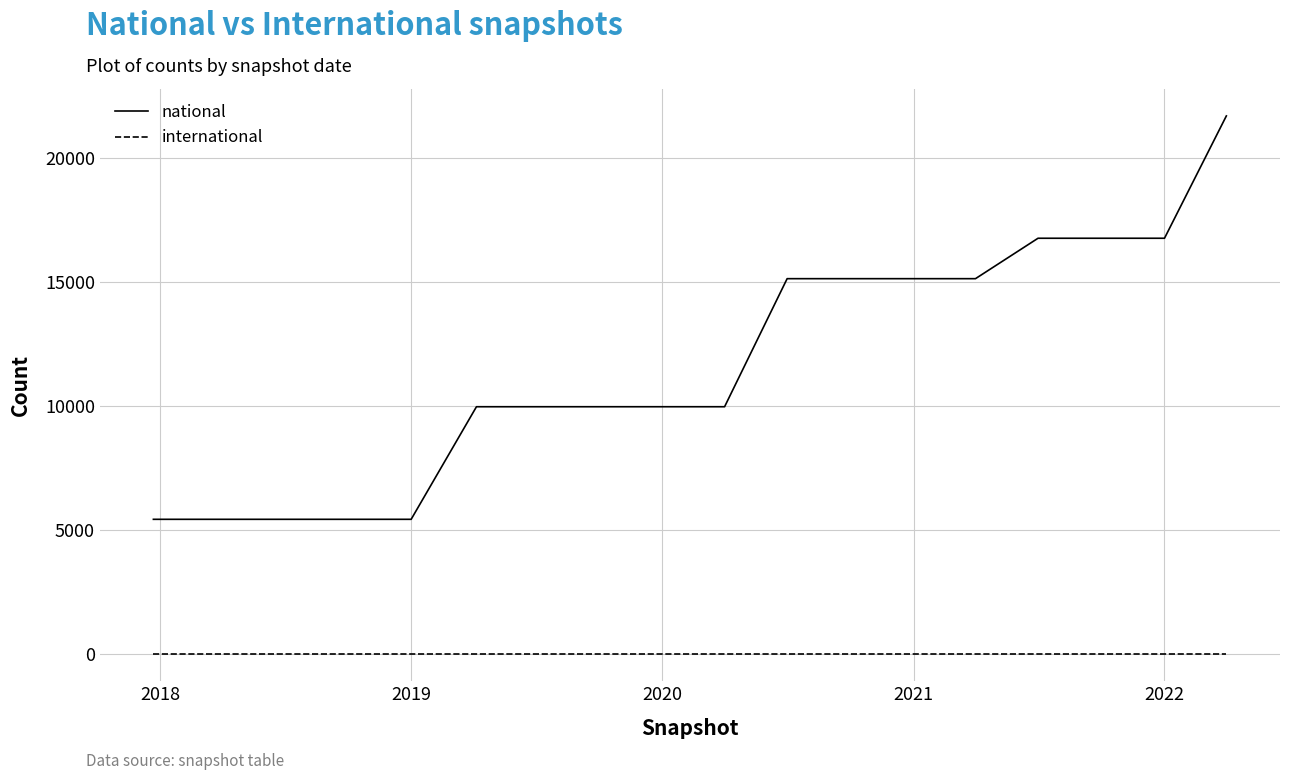

Rank the series by their maximum value, from lowest to highest.

international, national